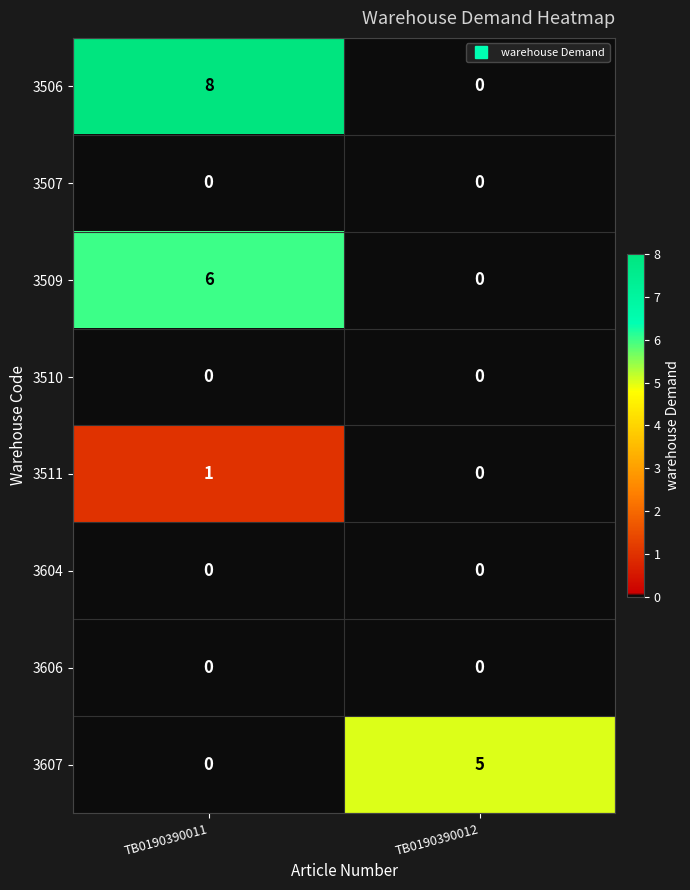

Rank the categories by 3509 value from highest to lowest.

TB0190390011, TB0190390012